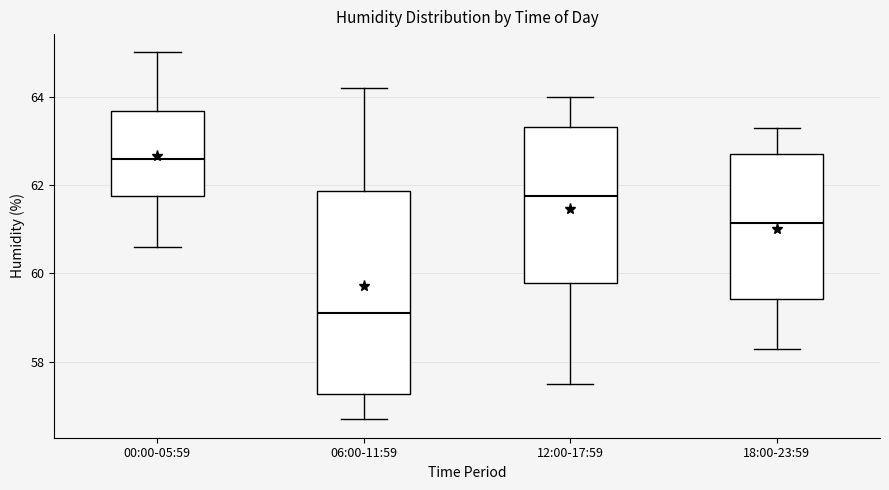

Where does the lower whisker of the box for 18:00-23:59 end on the y-axis? The values are not printed on the chart, so give them approximately, as read against the axis.

58.4